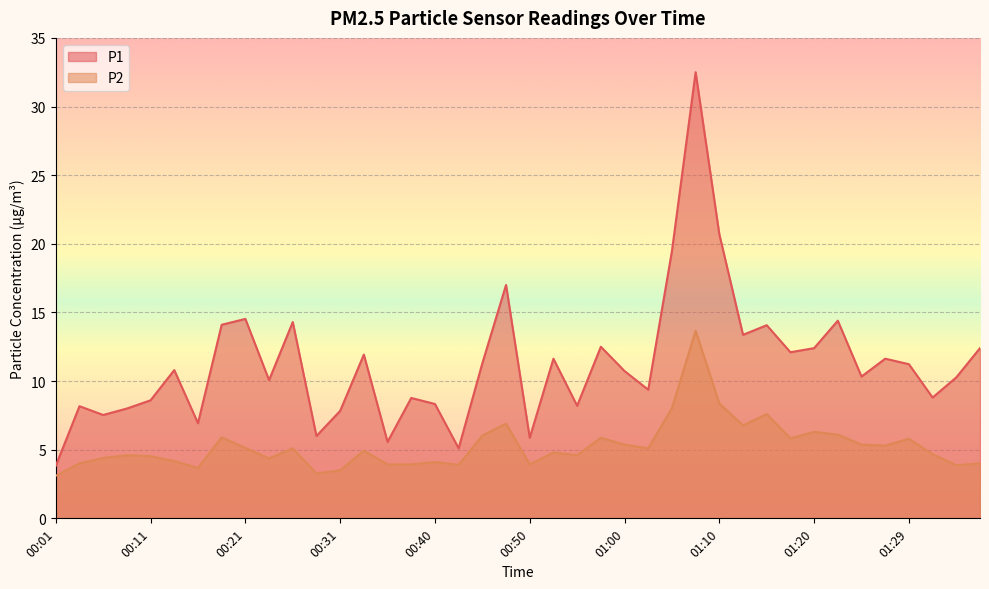

Where is the first local maximum for P1?

00:04